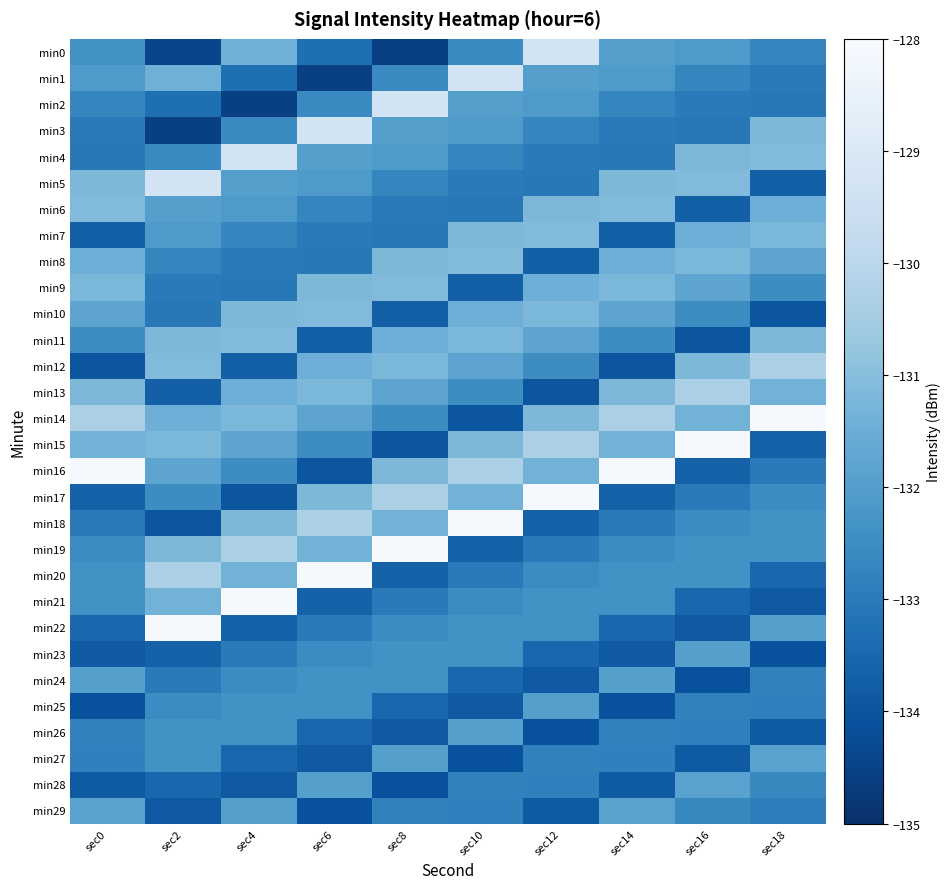

Between sec16 and sec10, which is larger?

sec16